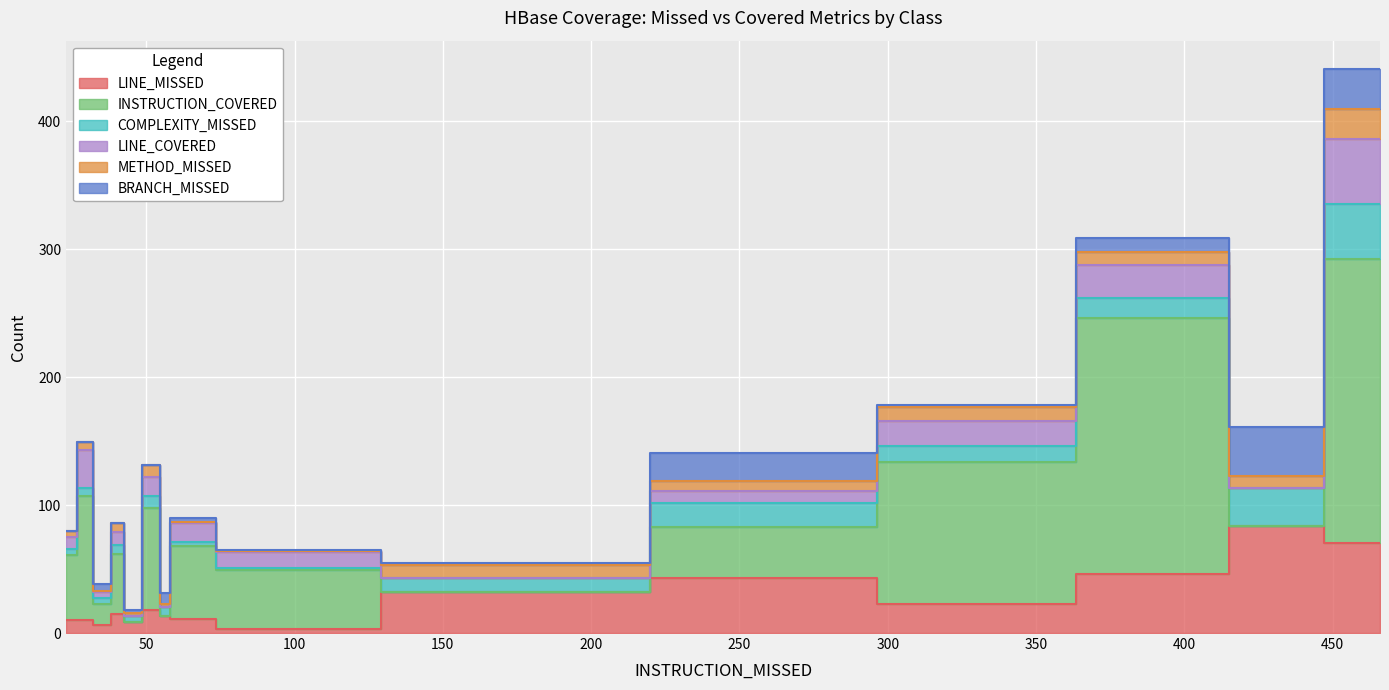

How many categories are shown in the chart?

15